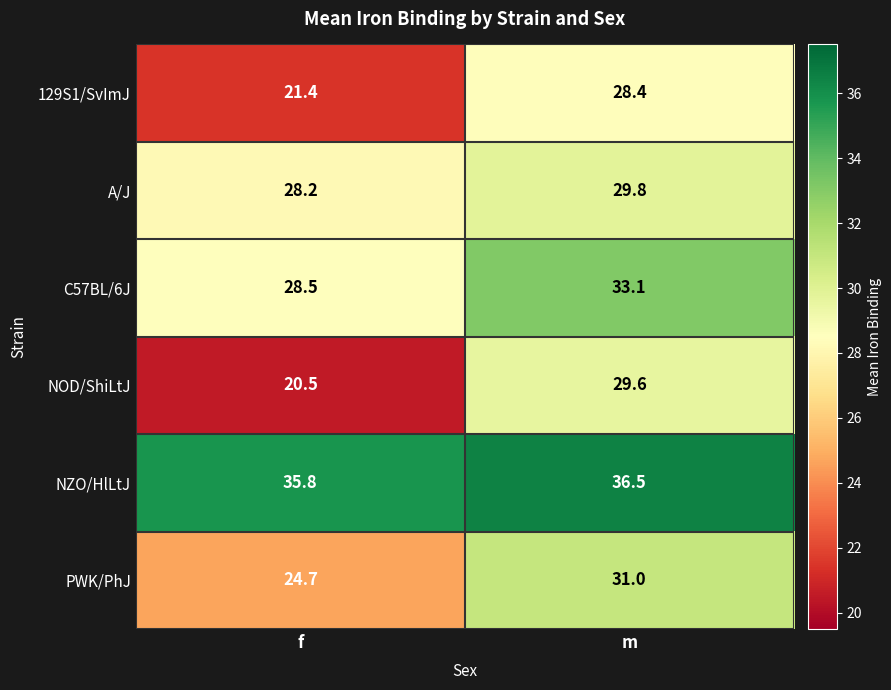

Which series has the largest range (max minus min)?

NOD/ShiLtJ